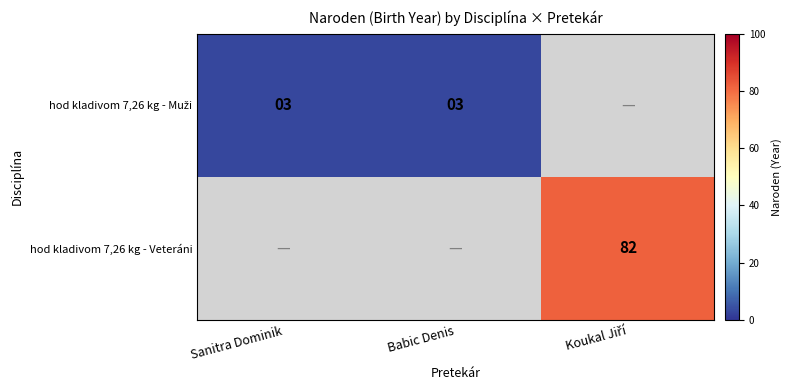

Which series has the widest spread of values?

hod kladivom 7,26 kg - Veteráni